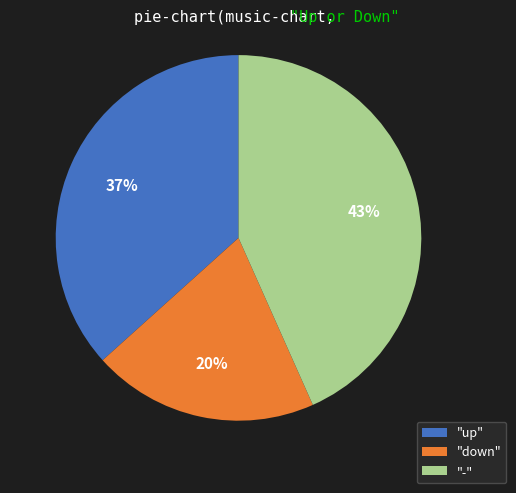

To the nearest percent, what portion does "up" represent?

37%